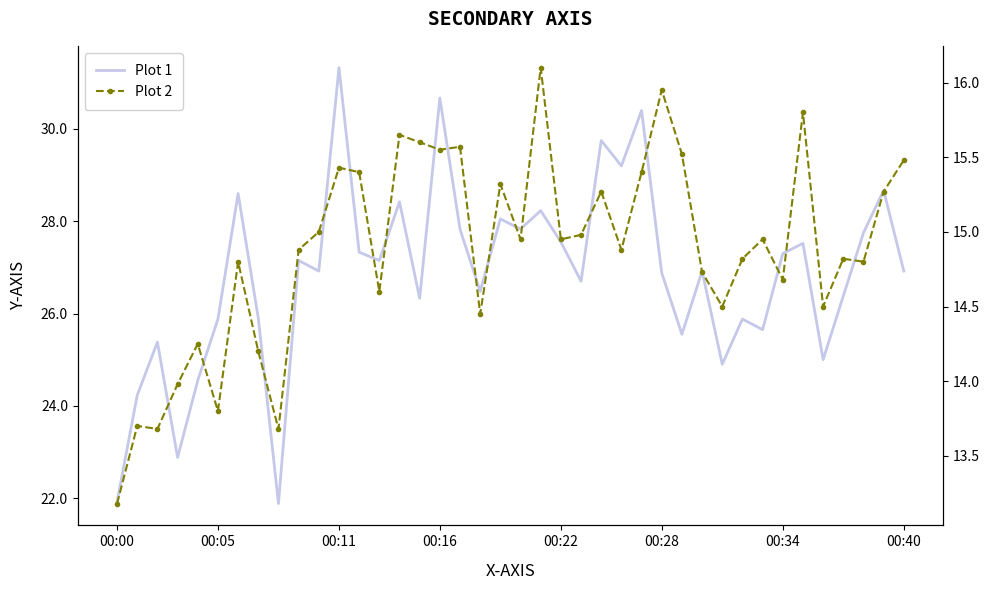

What is the sum of the Plot 1 values at 10 and 27?

53.8